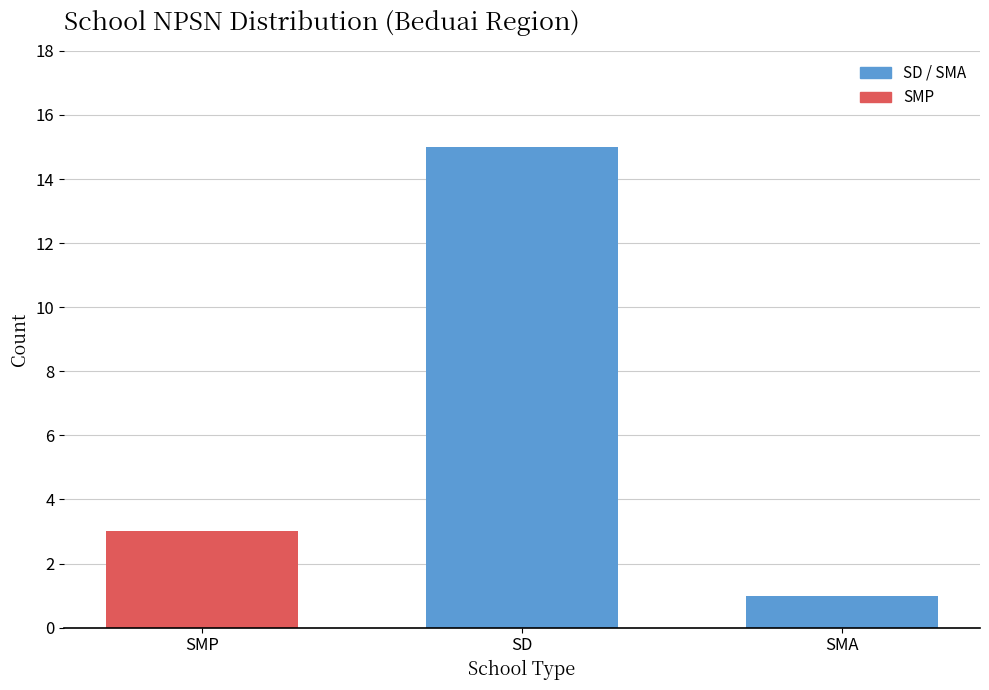

Reading left to right, list all the values displayed in this chart.

3	15	1